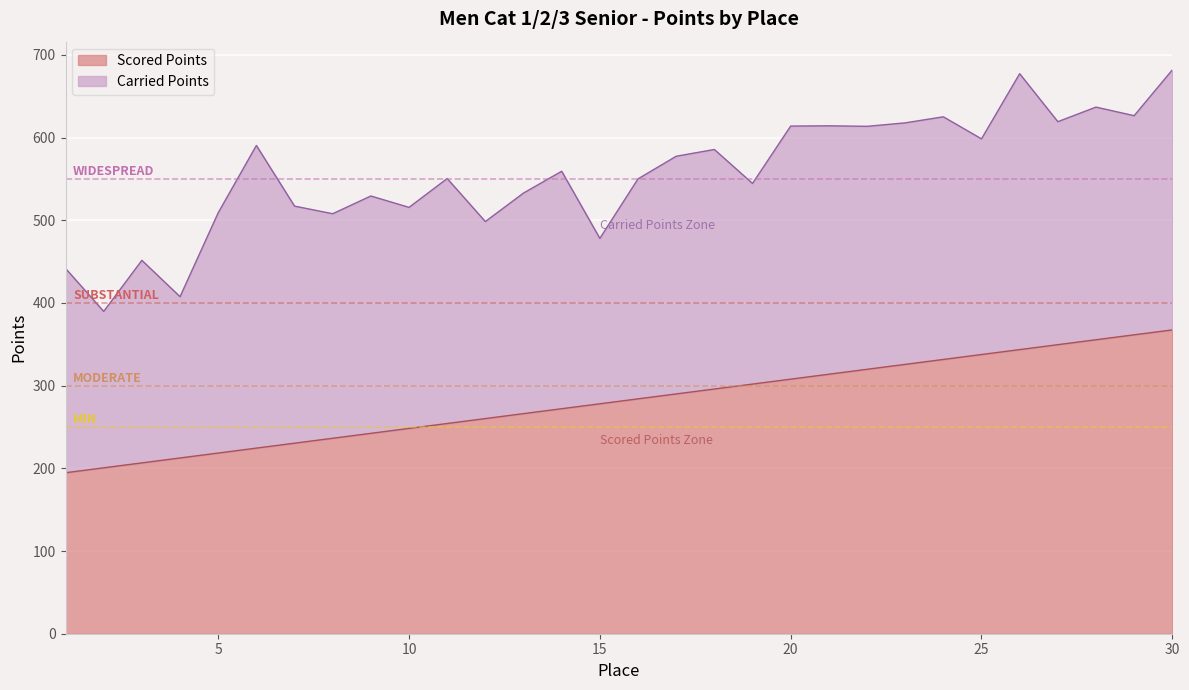

What is the approximate value at 22?

319.8